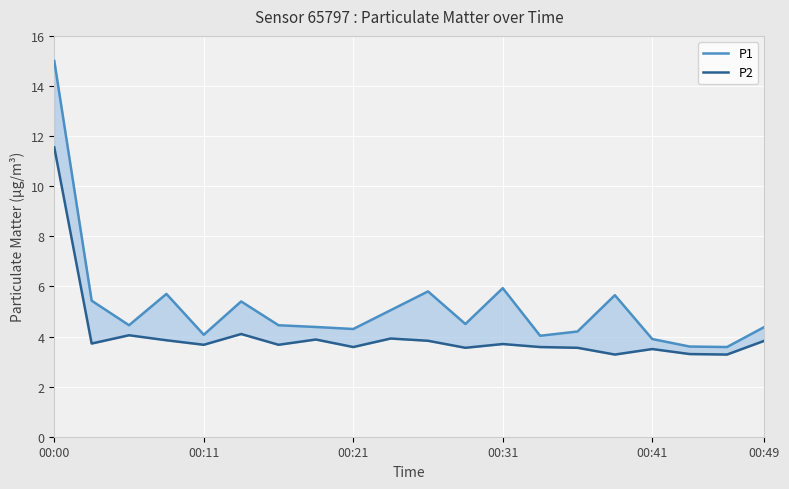

What is the difference between the maximum and second lowest values in the P2 series?

8.3